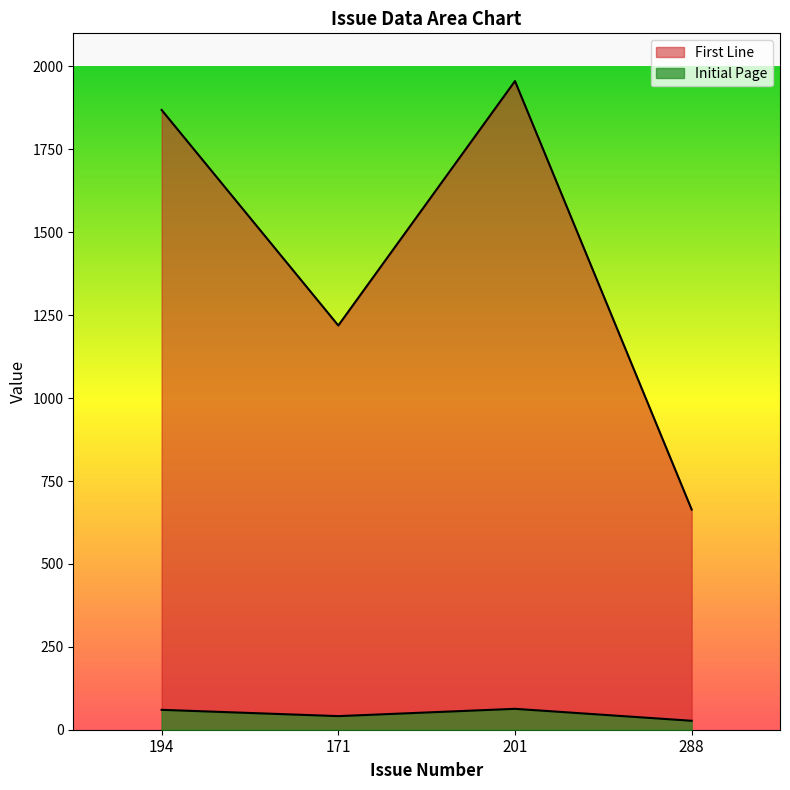

What is the difference between the maximum and second lowest values in the First Line series?

737